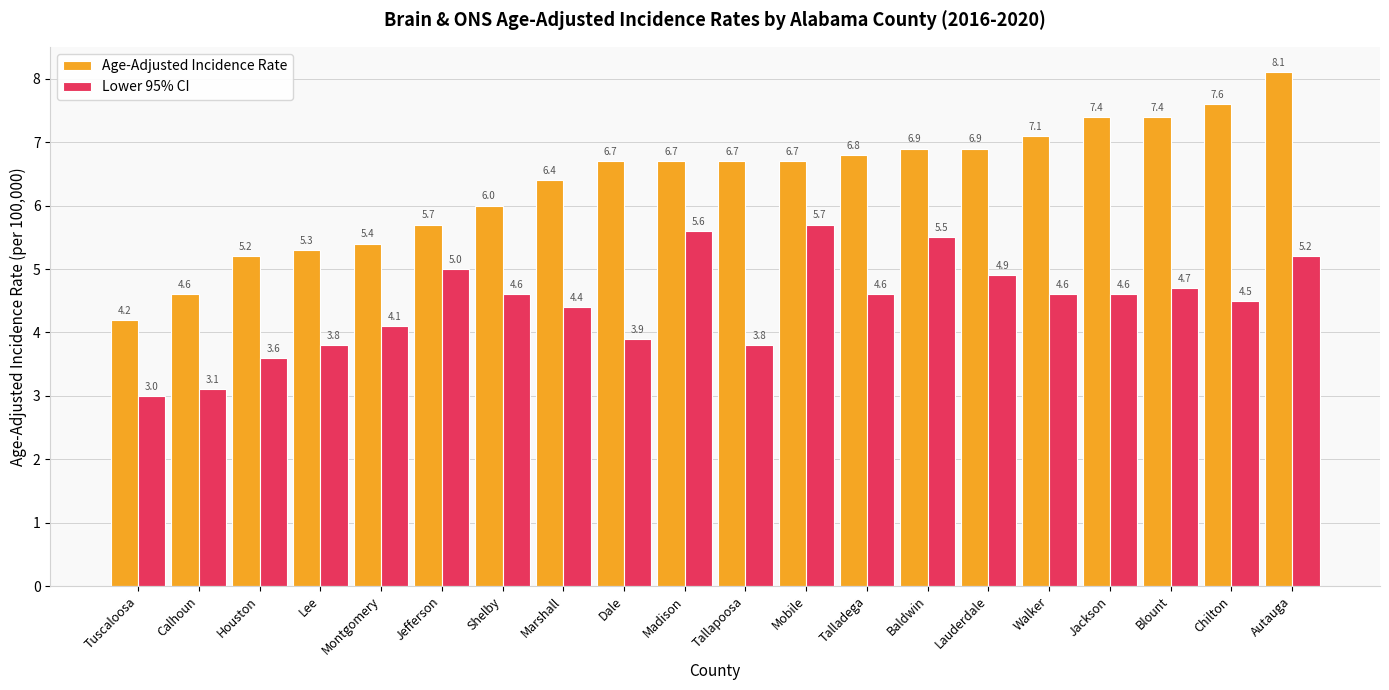

How many bars are there in each group?

2